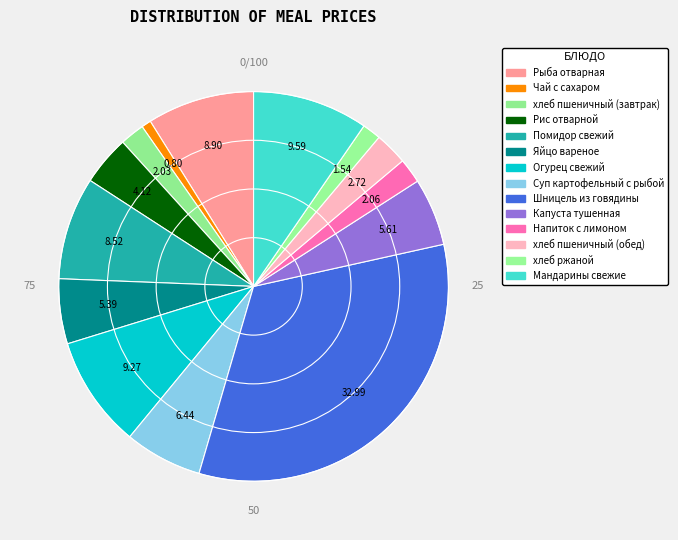

How many slices are in this pie chart?

14